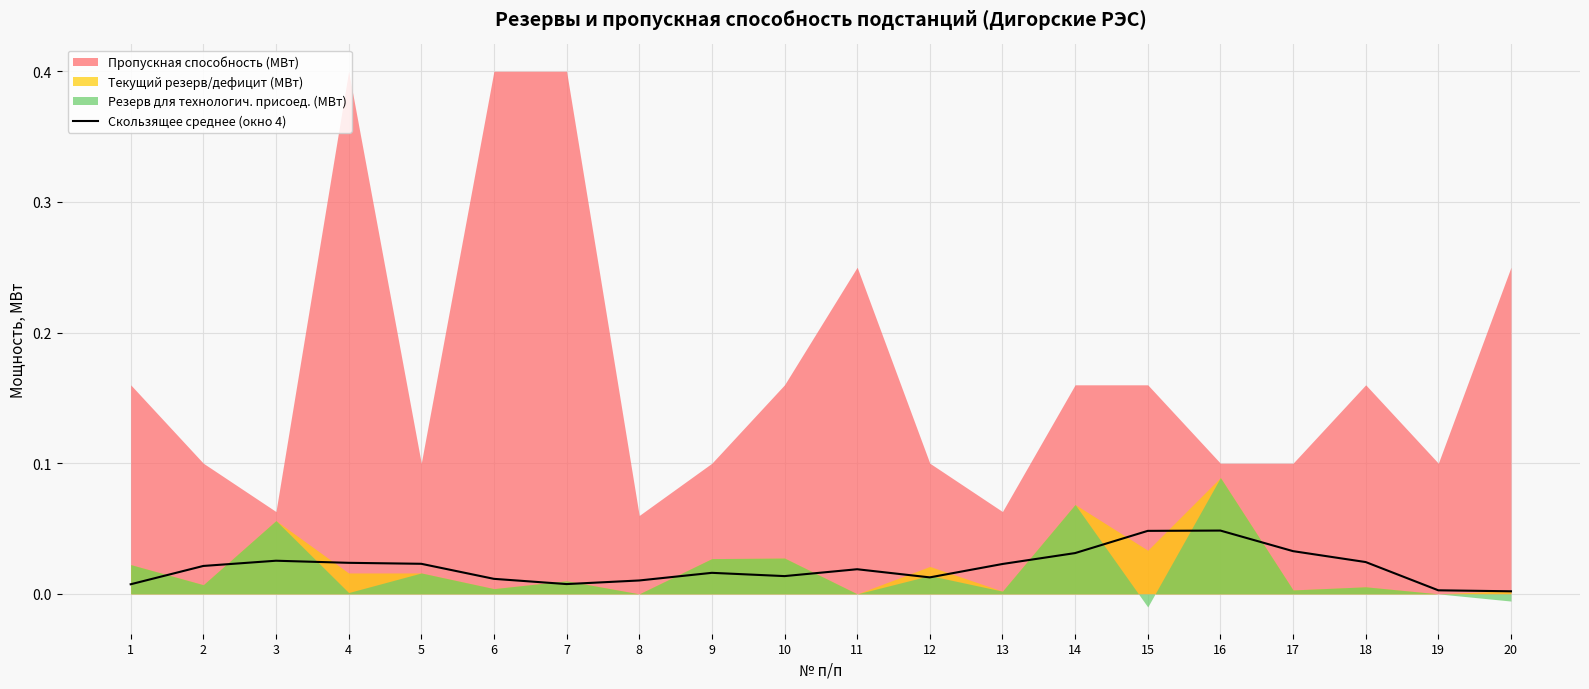

List the labels in order of value, smallest first.

20, 19, 1, 7, 8, 6, 12, 10, 9, 11, 2, 13, 5, 4, 18, 3, 14, 17, 15, 16